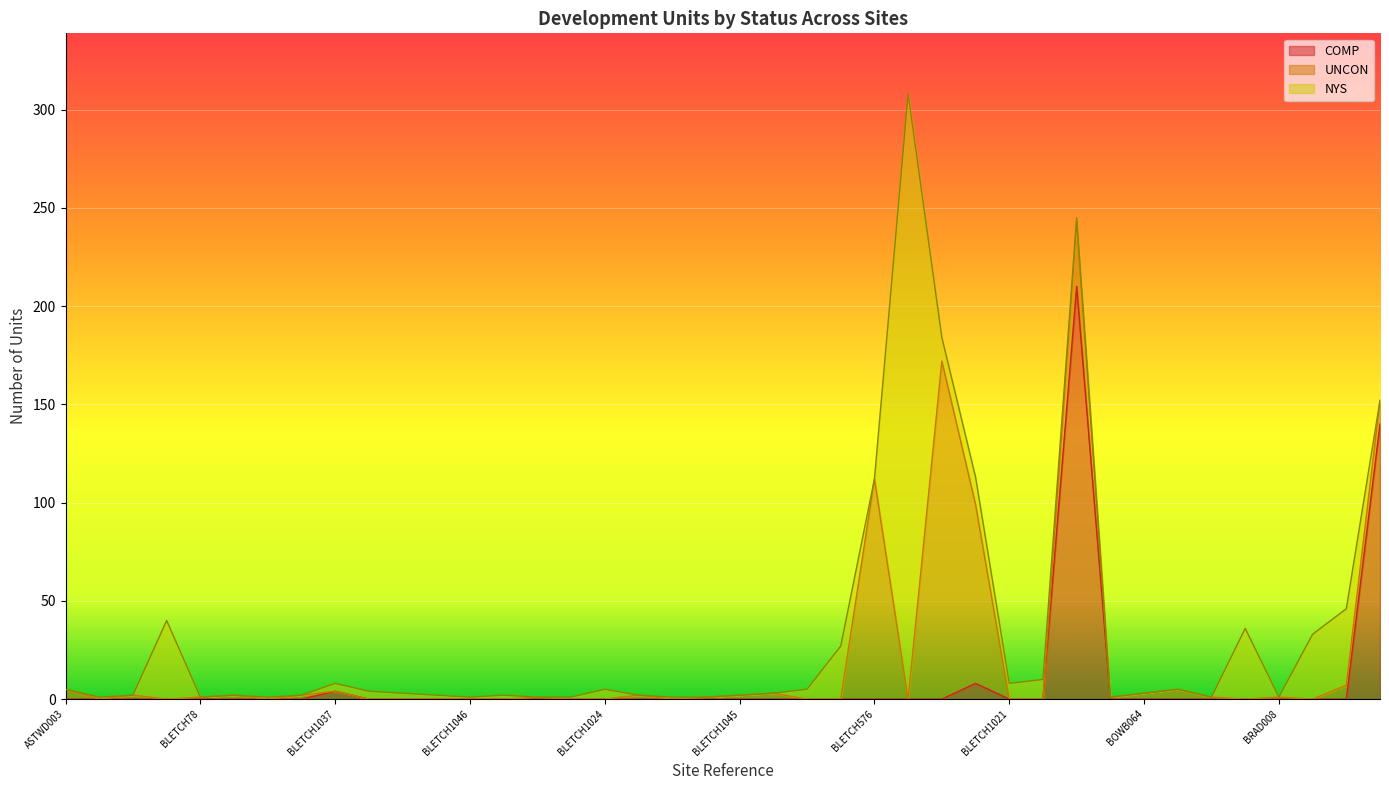

Which has a higher value, BOWB063 or BLETCH80?

BLETCH80